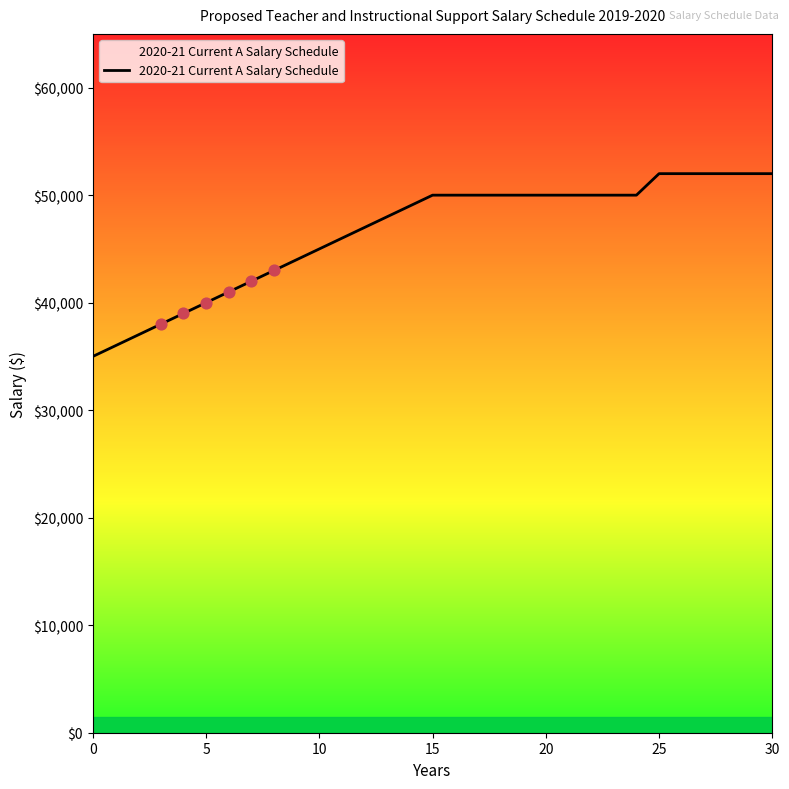

What is the minimum value shown in the chart?

35000